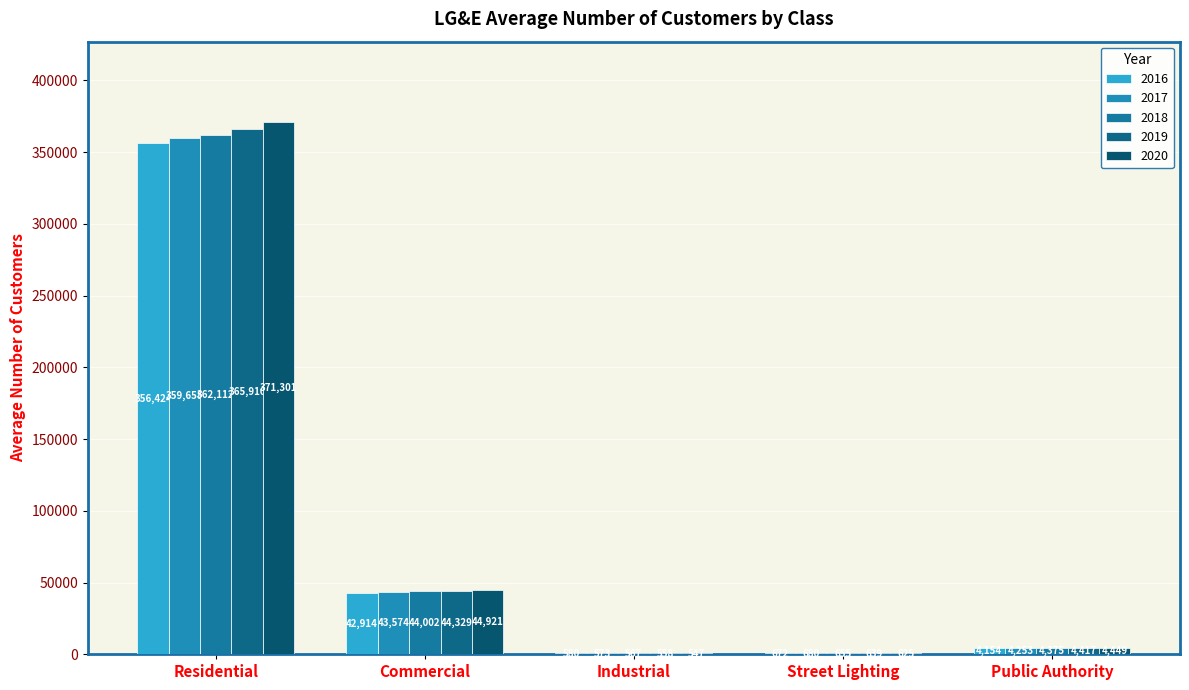

Is it true that 2018 equals 303 at Street Lighting?

False